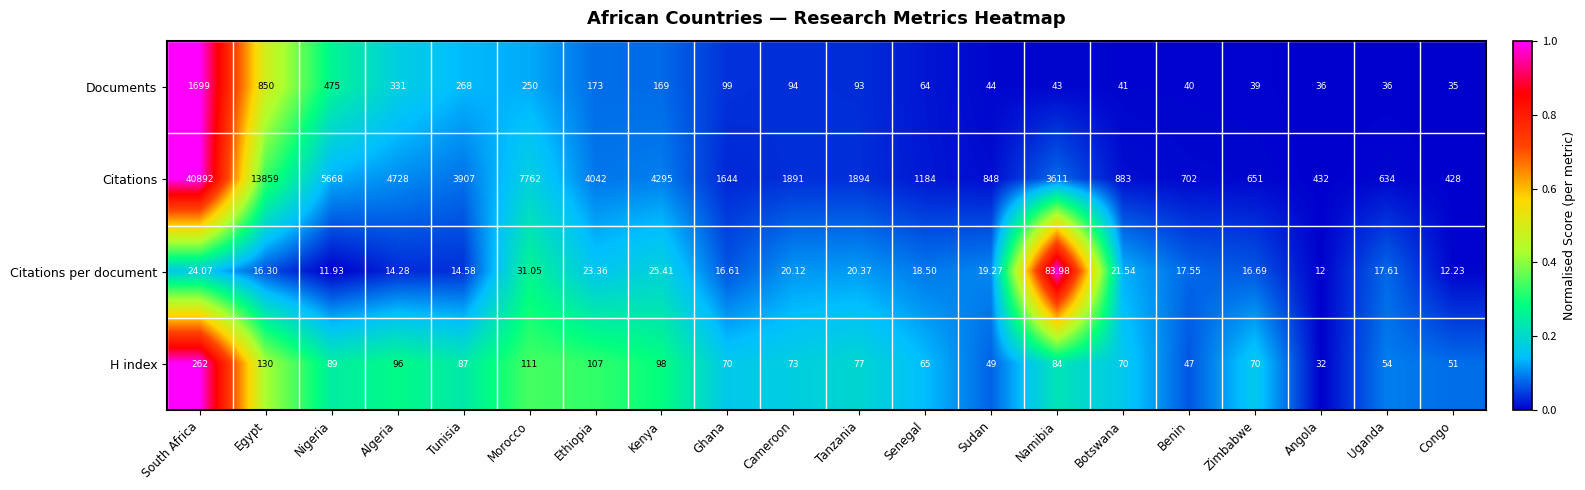

At which category does the chart reach its minimum across all series?

Nigeria